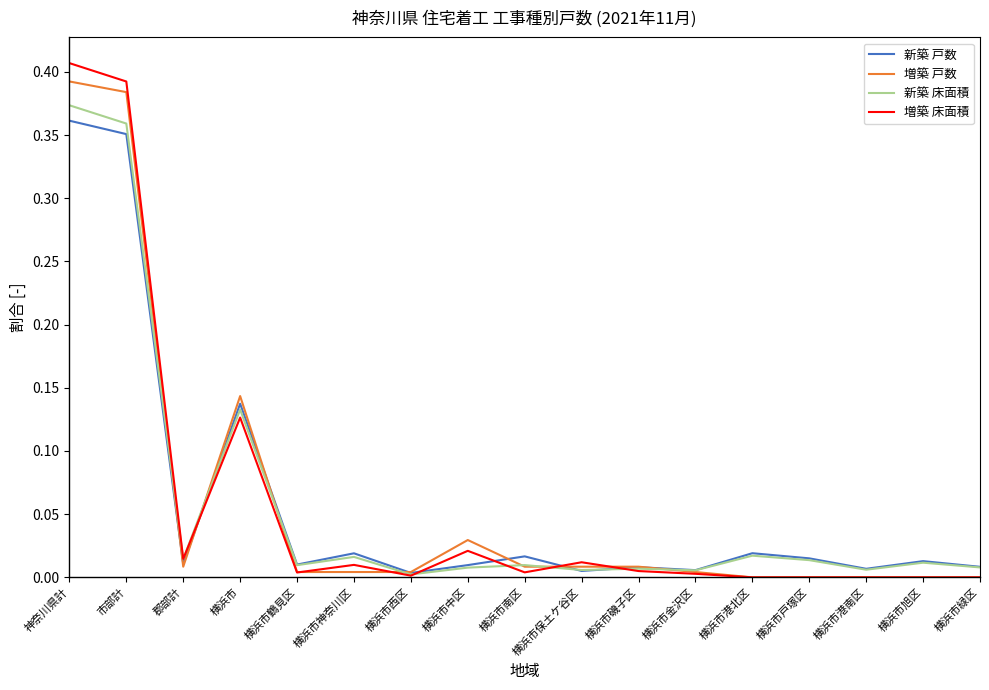

Is it true that 新築 戸数 equals 0.0 at 横浜市港南区?

True